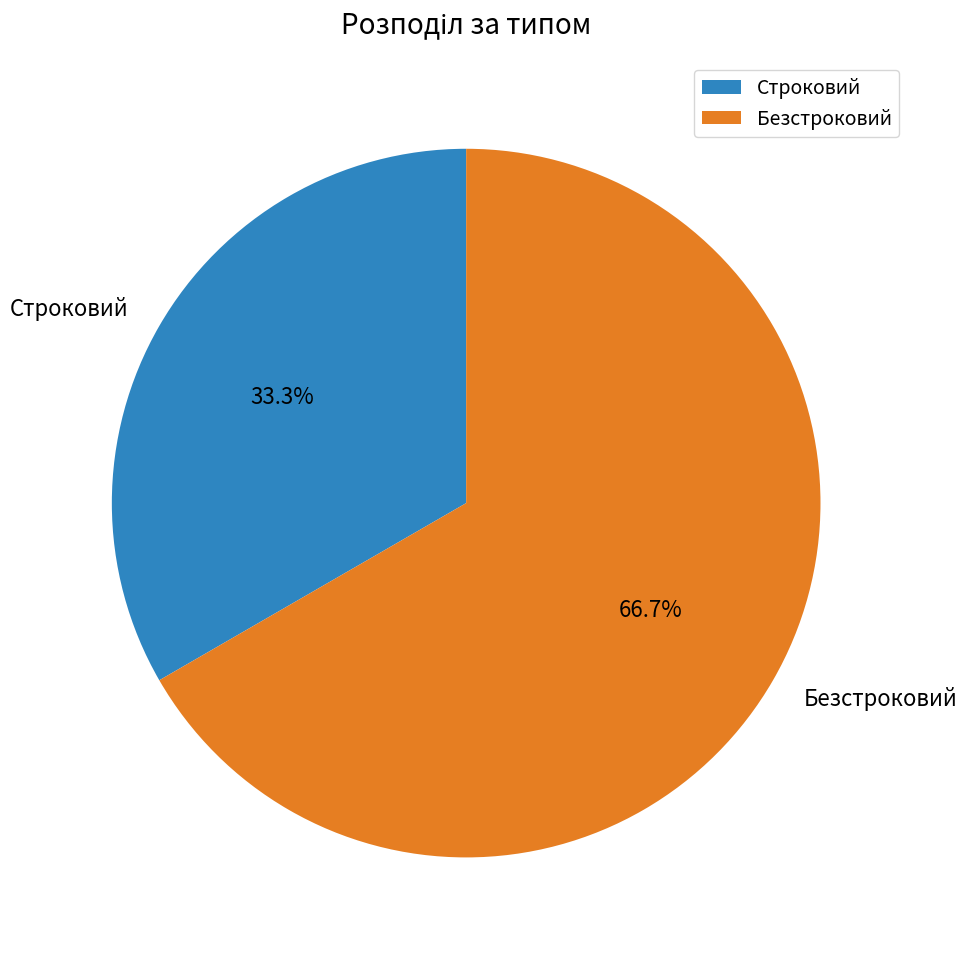

How many slices are in this pie chart?

2